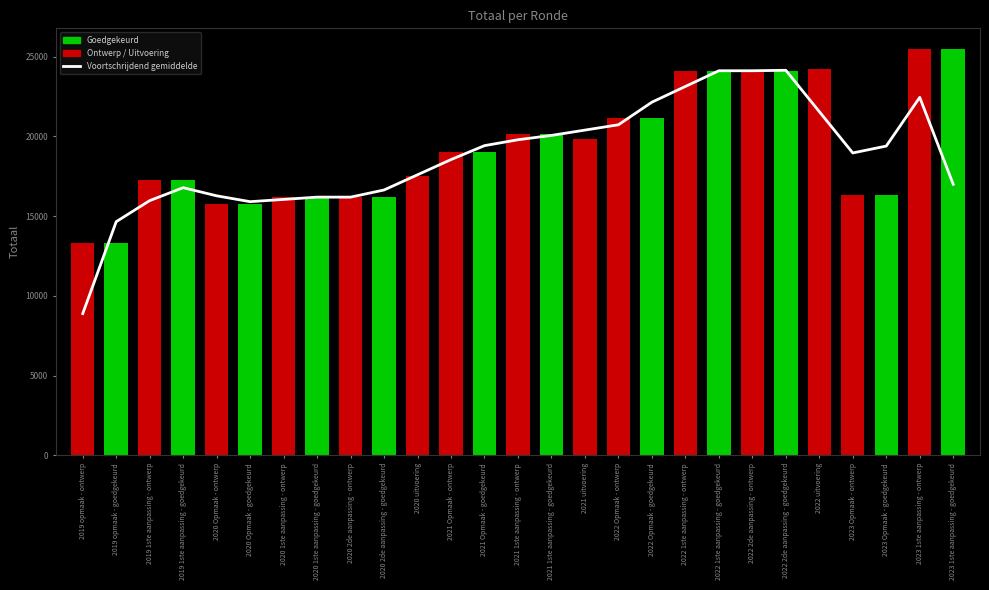

What is the minimum value shown in the chart?

8890.0